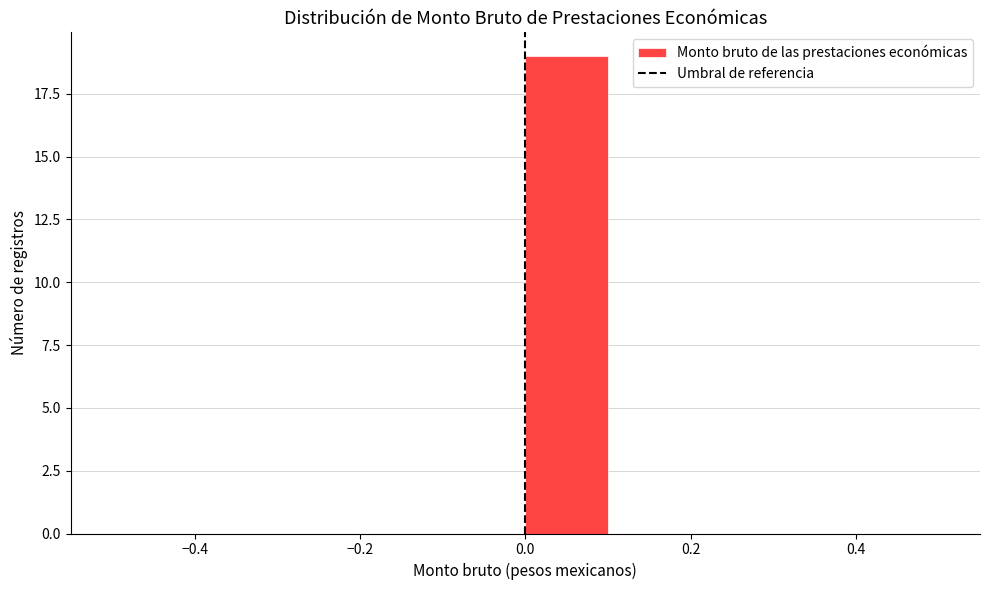

Over which range of the x-axis is the bar tallest?

0.0 to 0.1